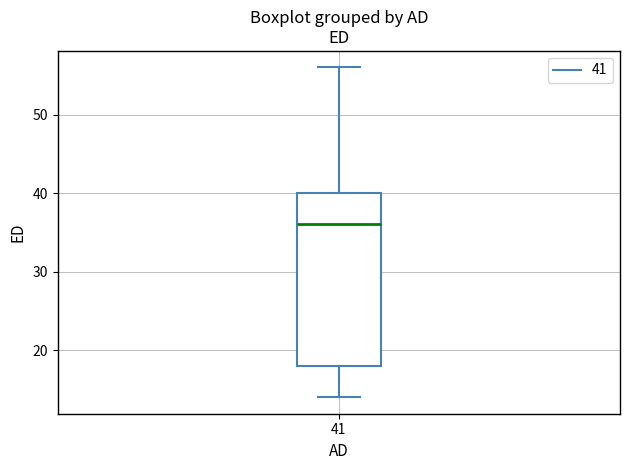

Transcribe this box plot: give where the median line is, the range the box spans, and where the two whiskers end, as read against the y-axis. The values are not printed on the chart, so give them approximately, as read against the axis.

median 36, box 18 to 40, whiskers 14 to 56